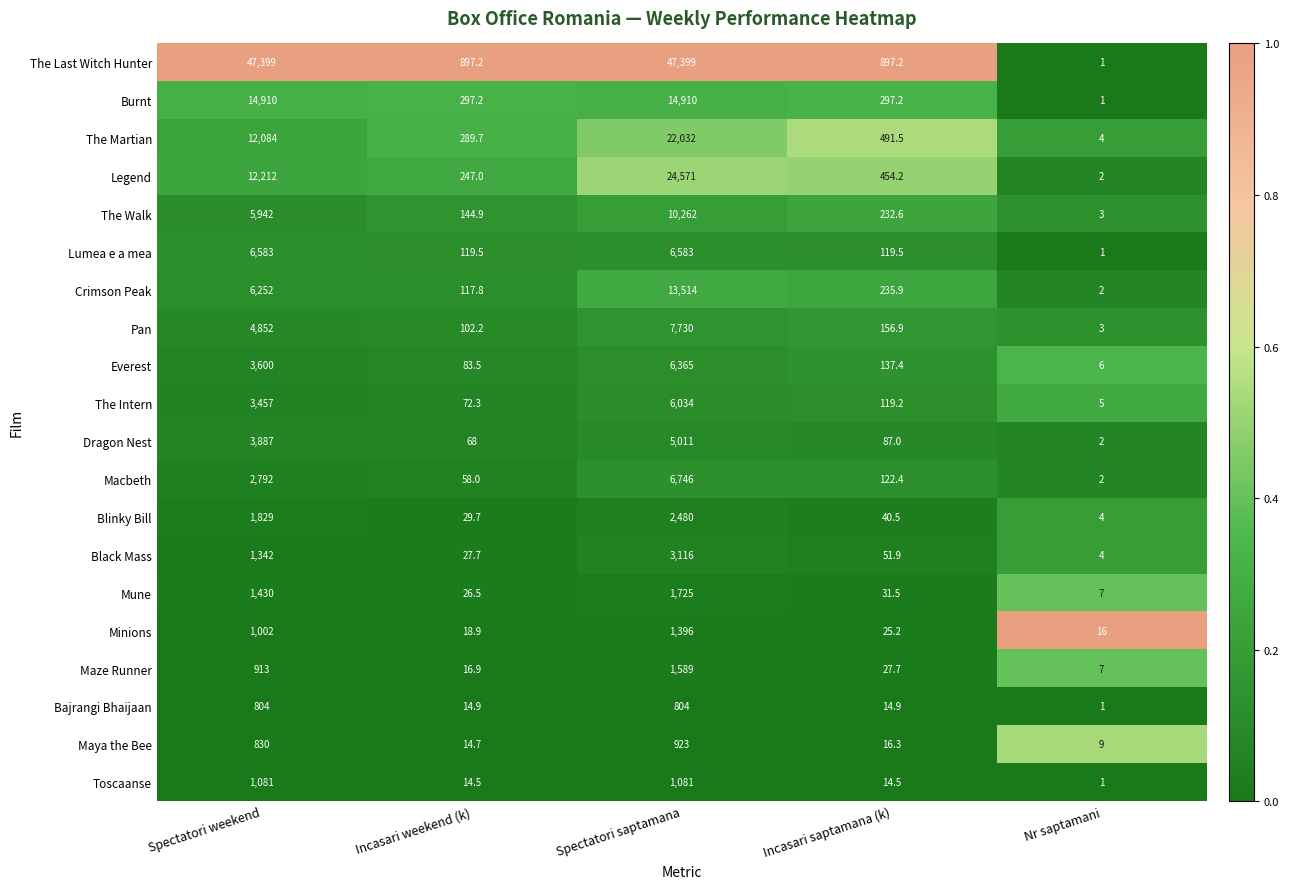

Where is Legend nearest to the value 12286?

Spectatori weekend